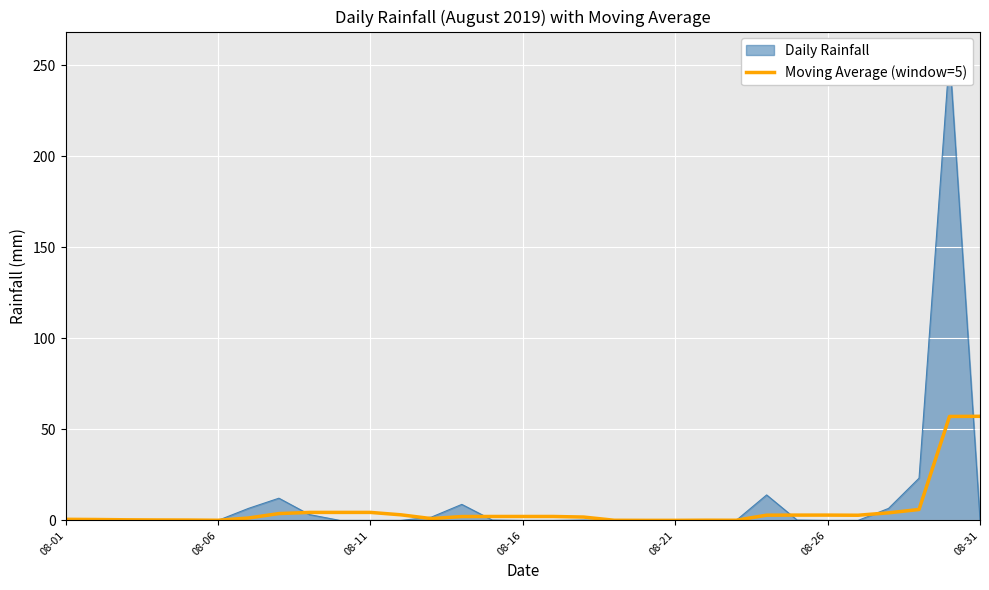

What is the maximum value shown in the chart?

57.2